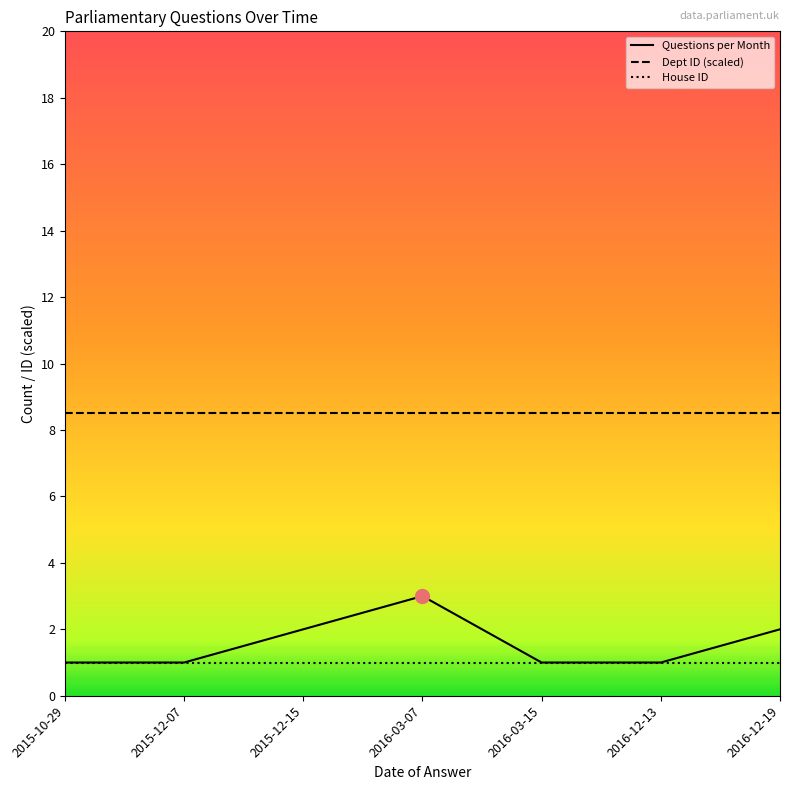

What is the spread (max minus min) of values at 2016-12-13?

7.5